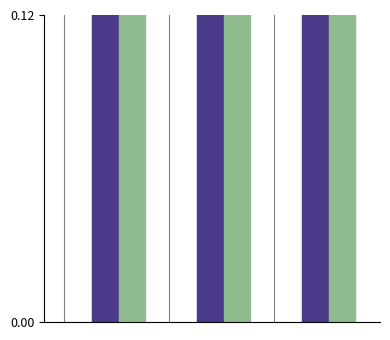

Does the chart contain any negative values?

No